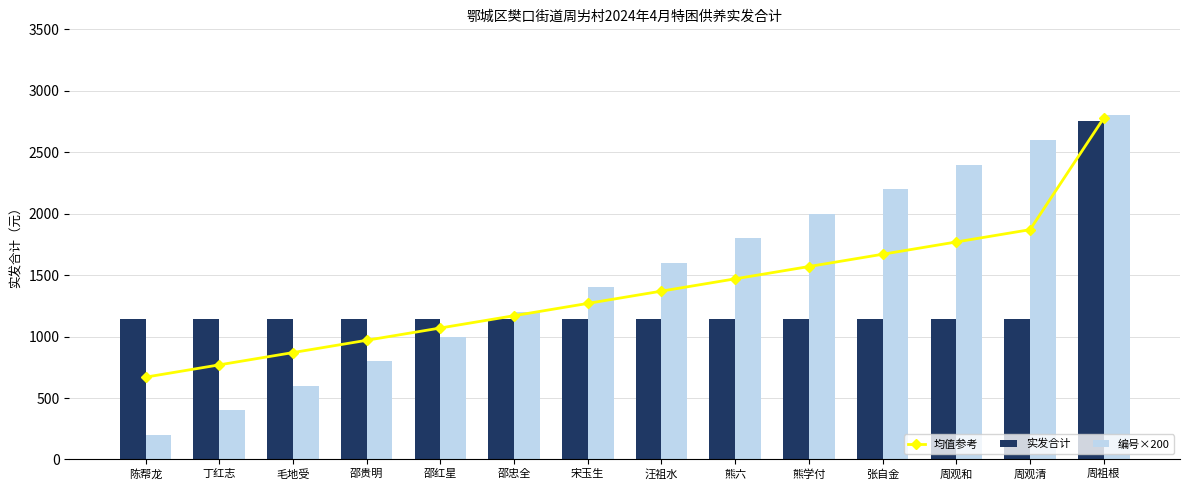

At which label does 均值参考 reach its peak?

周祖根